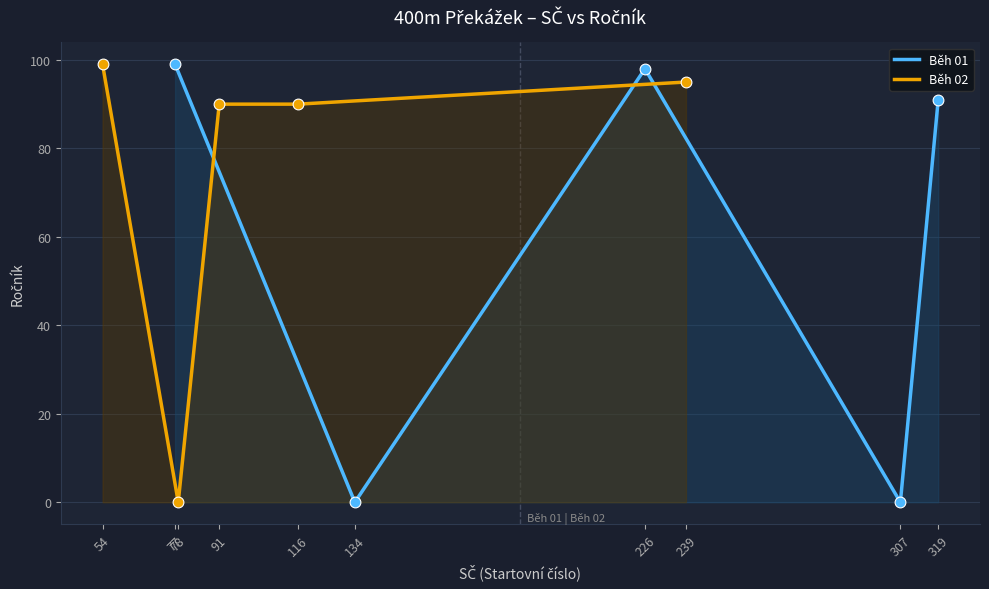

True or false: Běh 01 has a value of 0 at 134.

True